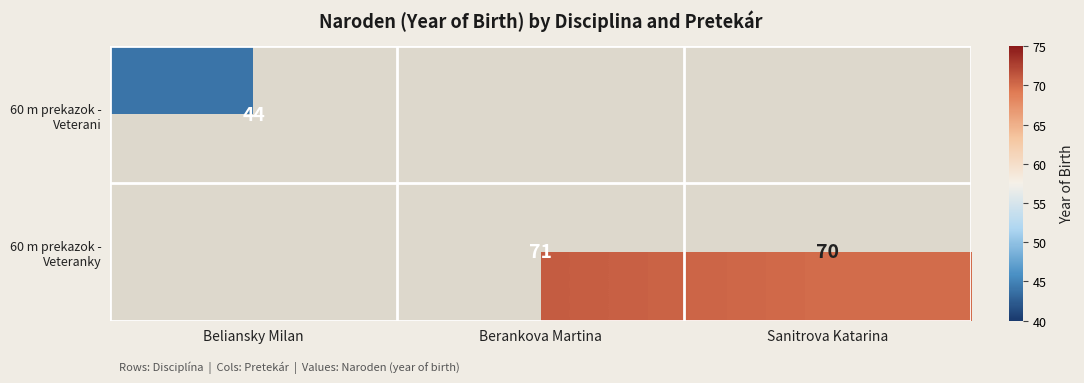

At how many categories does at least one series exceed 70?

1